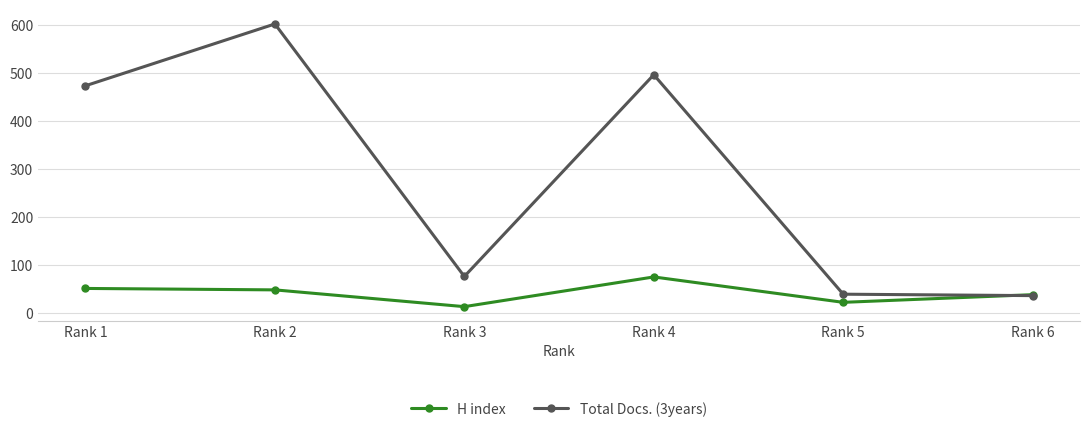

What value does the H index series have at Rank 2?

48